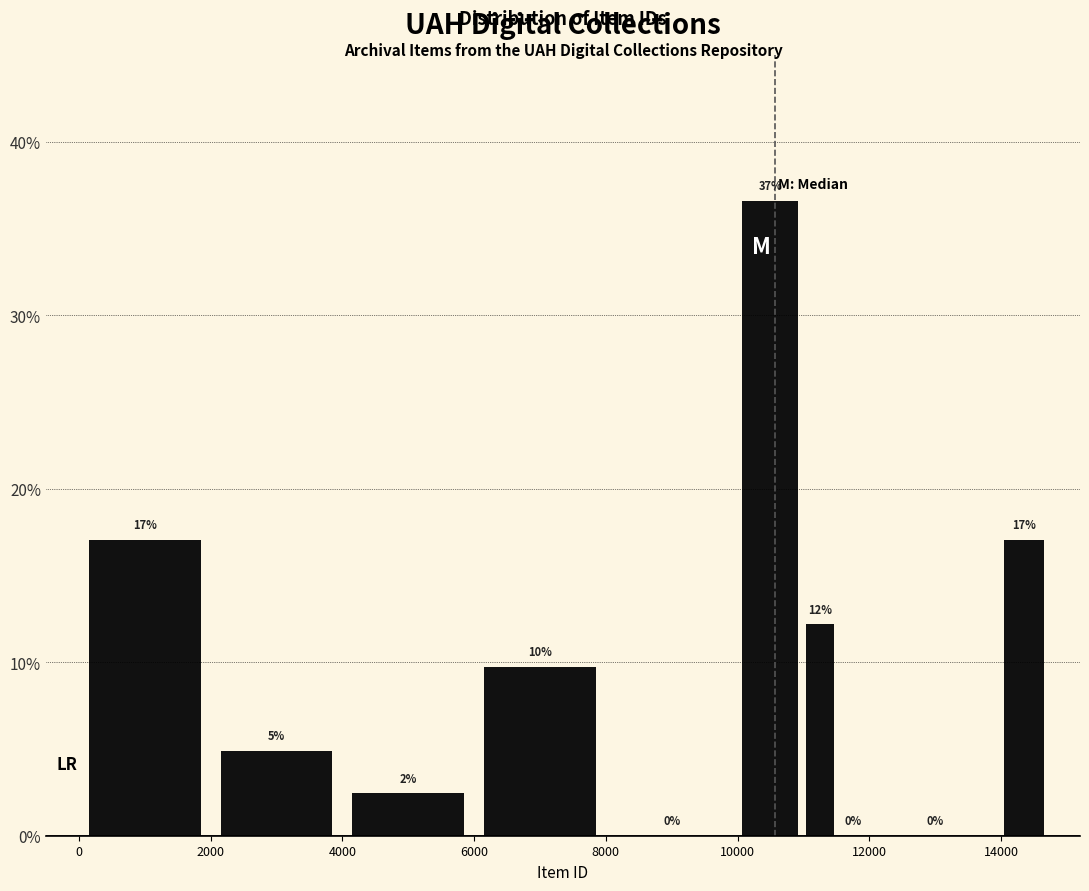

Around what value on the x-axis is the tallest bar? Give the approximate position of its centre, as read against the axis.

10600